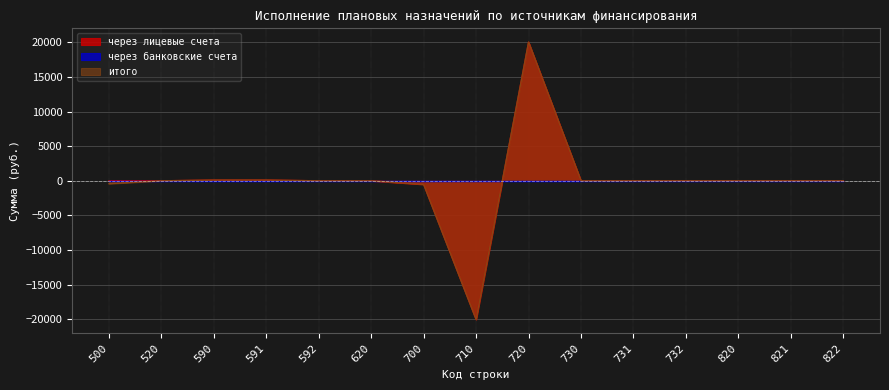

What is the difference between the second highest and minimum values in the через лицевые счета series?

20103.7